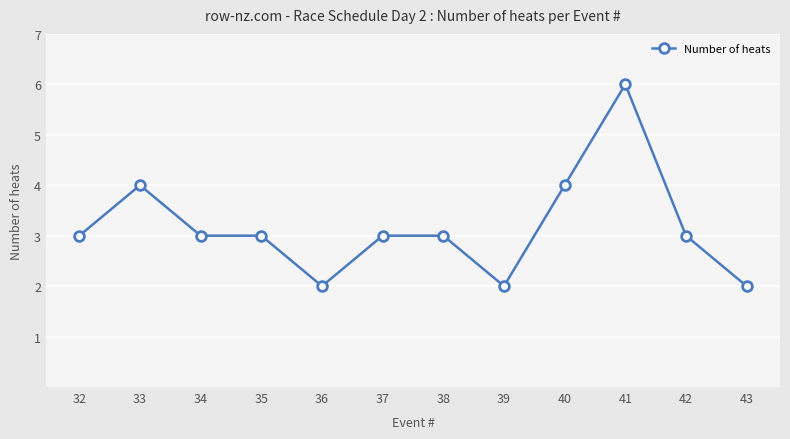

What is the value of the 9th point from the left?

4